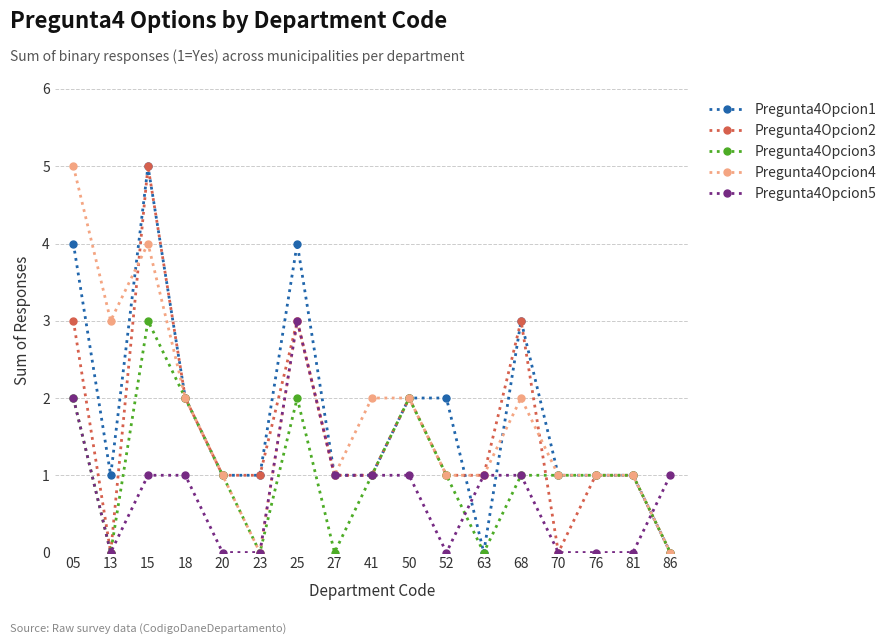

What is the greatest value displayed?

5